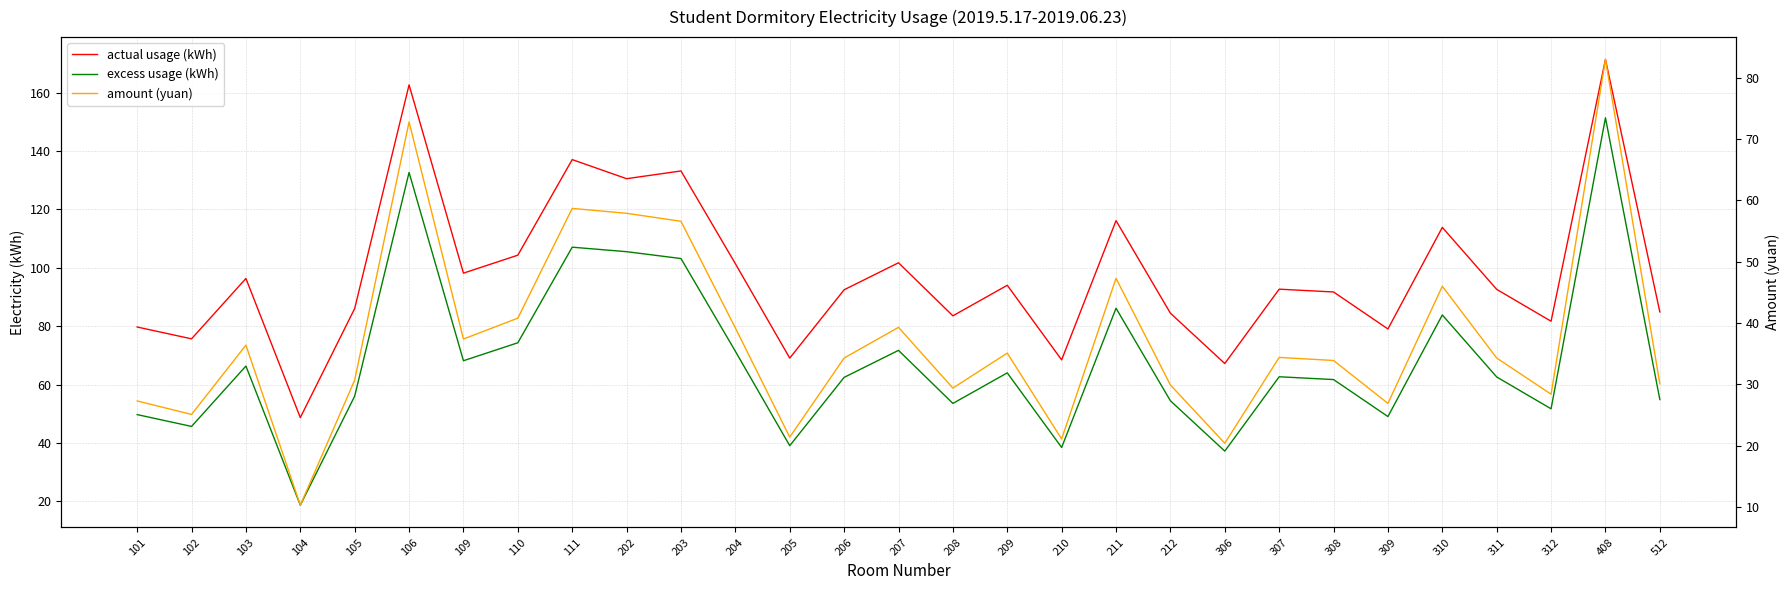

Reading right to left, transcribe all the data shown in this chart.

actual usage (kWh): 512=84.9	408=171.4	312=81.7	311=92.6	310=113.9	309=79.1	308=91.8	307=92.7	306=67.2	212=84.5	211=116.2	210=68.5	209=94.0	208=83.6	207=101.8	206=92.5	205=69.1	204=101.4	203=133.2	202=130.6	111=137.1	110=104.3	109=98.2	106=162.7	105=86.1	104=48.7	103=96.4	102=75.7	101=79.8
excess usage (kWh): 512=54.9	408=151.4	312=51.7	311=62.6	310=83.9	309=49.1	308=61.8	307=62.7	306=37.2	212=54.5	211=86.2	210=38.5	209=64.0	208=53.6	207=71.8	206=62.5	205=39.1	204=71.4	203=103.2	202=105.5	111=107.1	110=74.3	109=68.2	106=132.7	105=56.1	104=18.7	103=66.4	102=45.7	101=49.8
amount (yuan): 512=30.1	408=83.0	312=28.4	311=34.3	310=46.0	309=26.9	308=33.9	307=34.4	306=20.4	212=29.9	211=47.3	210=21.1	209=35.1	208=29.4	207=39.3	206=34.3	205=21.4	204=39.2	203=56.6	202=57.9	111=58.7	110=40.8	109=37.4	106=72.8	105=30.7	104=10.3	103=36.4	102=25.1	101=27.3